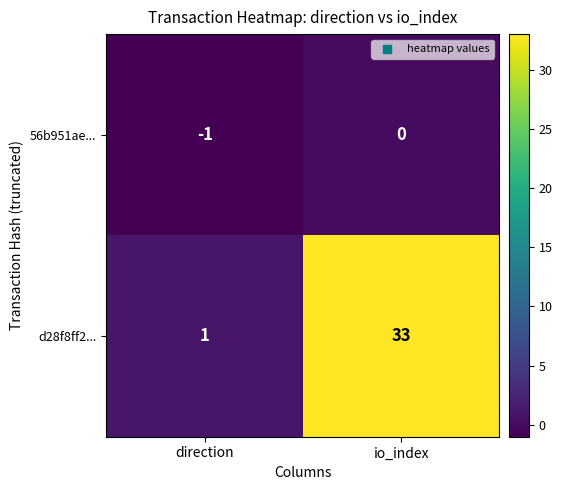

Which series changed the most between direction and io_index?

d28f8ff2...